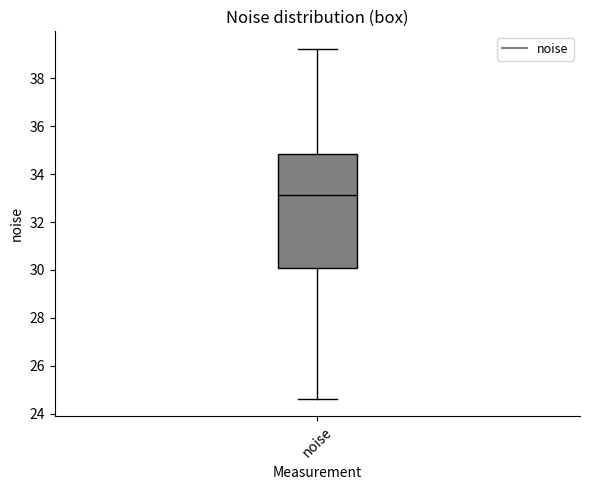

Transcribe this box plot: give where the median line is, the range the box spans, and where the two whiskers end, as read against the y-axis. The values are not printed on the chart, so give them approximately, as read against the axis.

median 33.2, box 30.0 to 34.8, whiskers 24.6 to 39.2